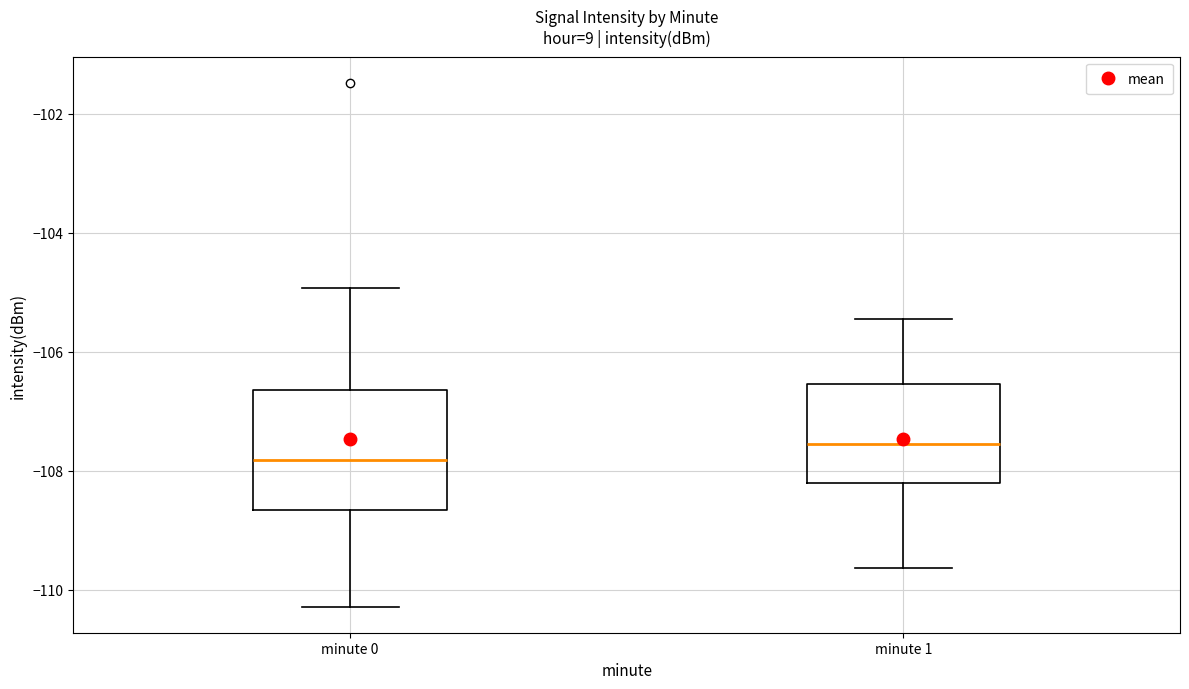

Where does the median line of the box for minute 0 sit on the y-axis? The values are not printed on the chart, so give them approximately, as read against the axis.

-107.8